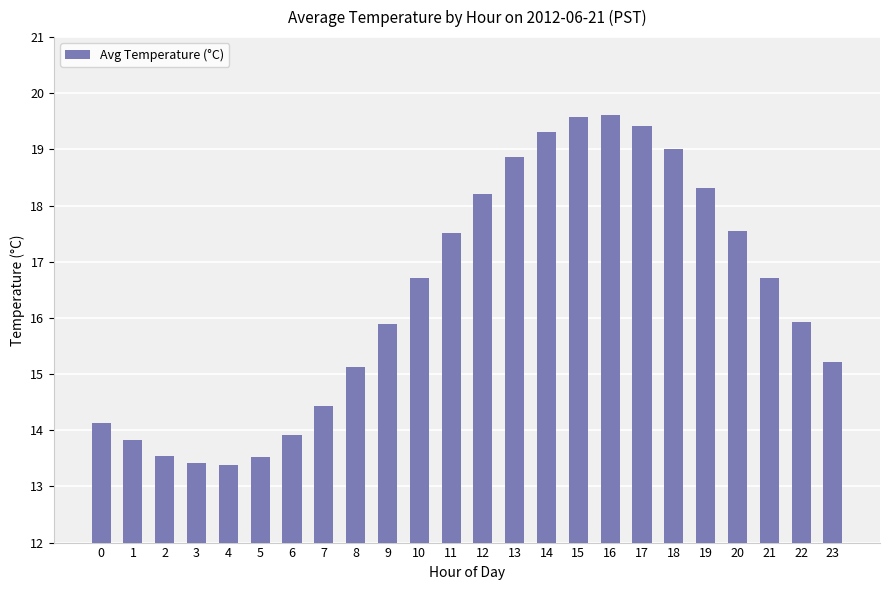

The chart shows a value of 25.9 at 20. True or false?

False